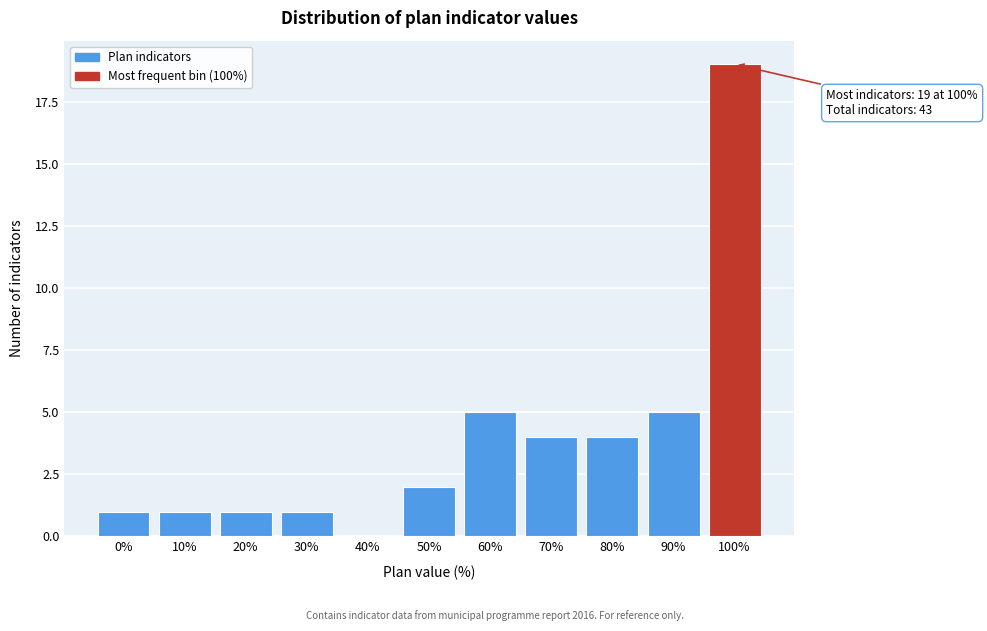

Reading left to right, transcribe all the data shown in this chart.

0%=1	10%=1	20%=1	30%=1	40%=0	50%=2	60%=5	70%=4	80%=4	90%=5	100%=19